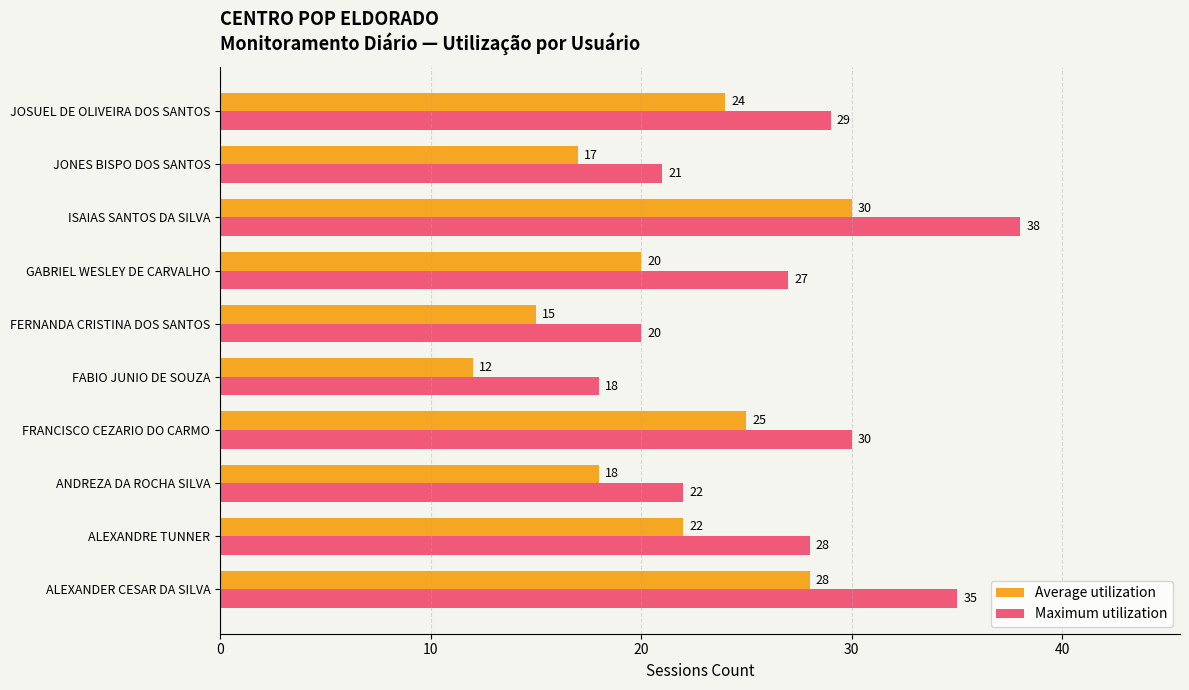

Is it true that Maximum utilization equals 14 at JONES BISPO DOS SANTOS?

False